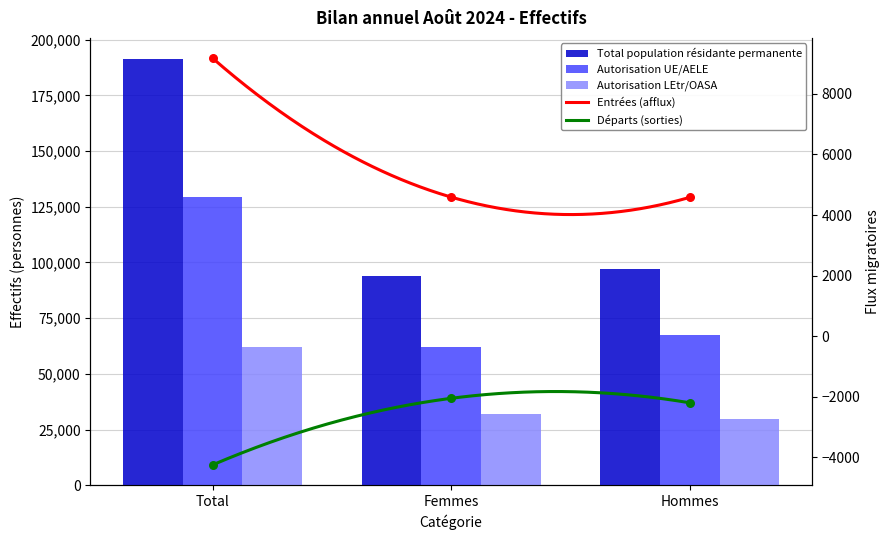

Which series contains the lowest Y value?

Autorisation LEtr/OASA